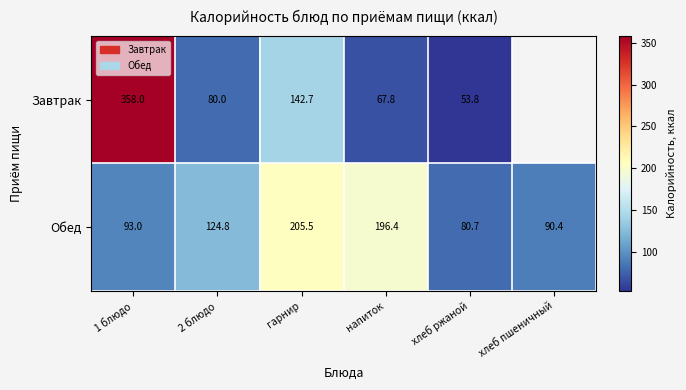

What is the difference between the maximum and minimum values in the Обед series?

124.8